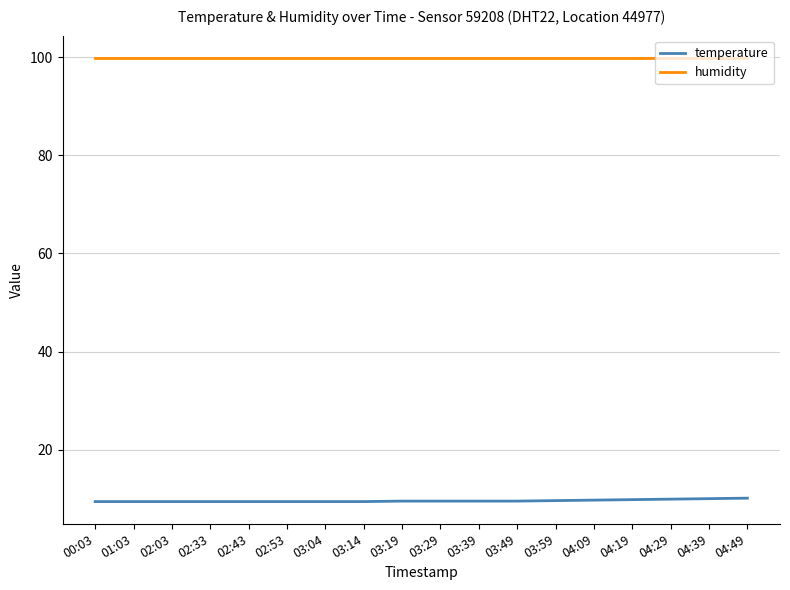

What is the minimum value for temperature?

9.4